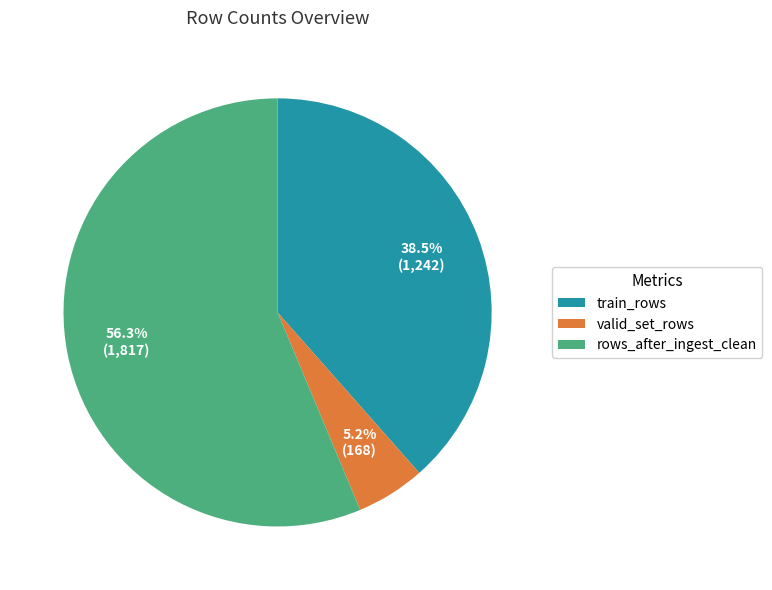

What portion of the pie excludes valid_set_rows?

94.8%